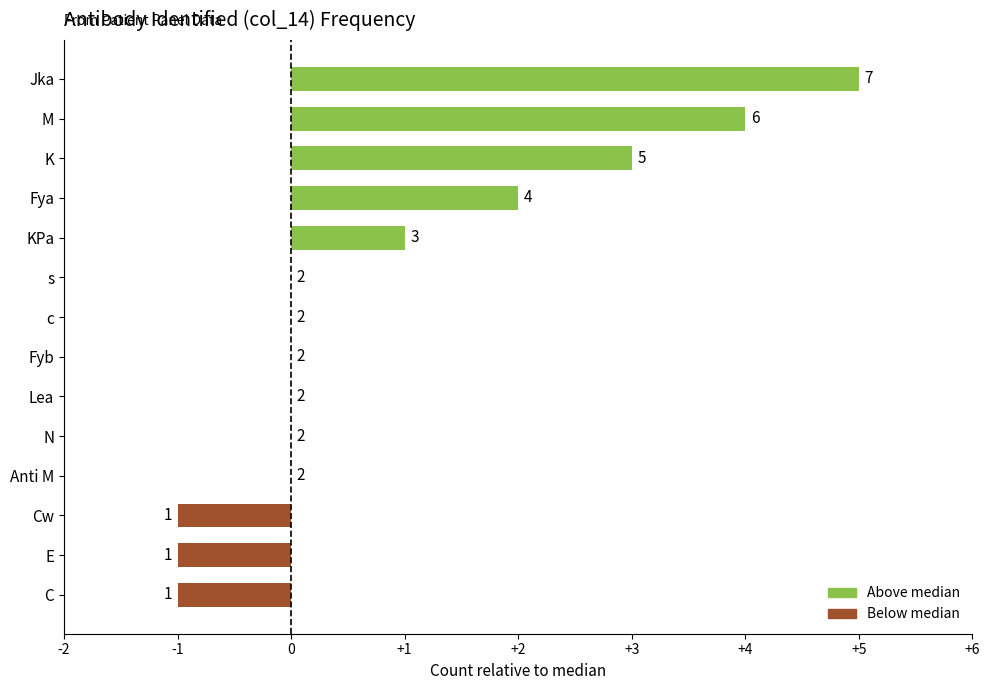

What is the difference between the values at K and E?

4